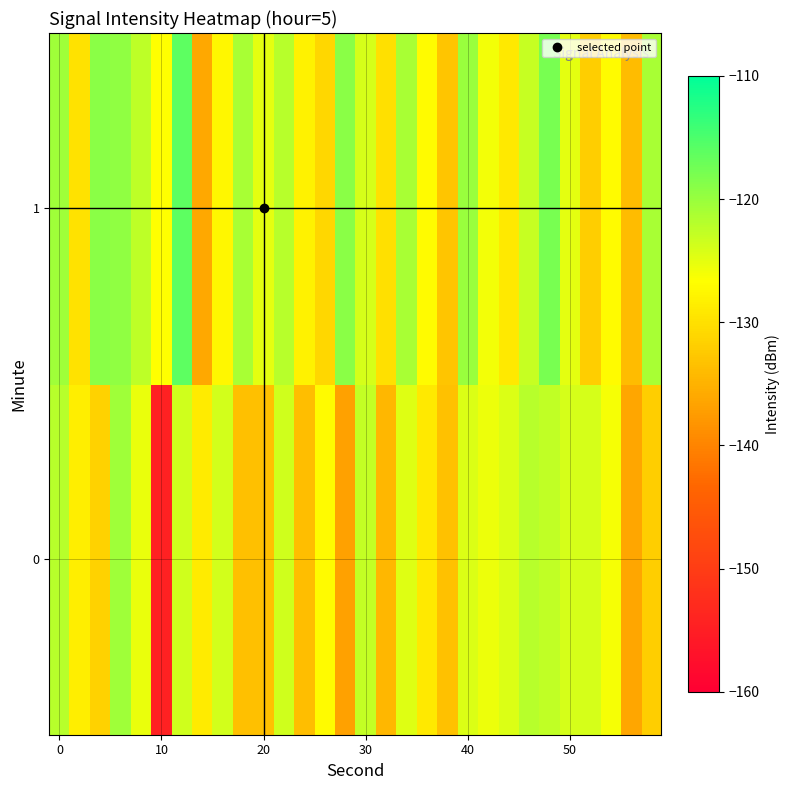

Rank the series by their average value, from lowest to highest.

0, 1